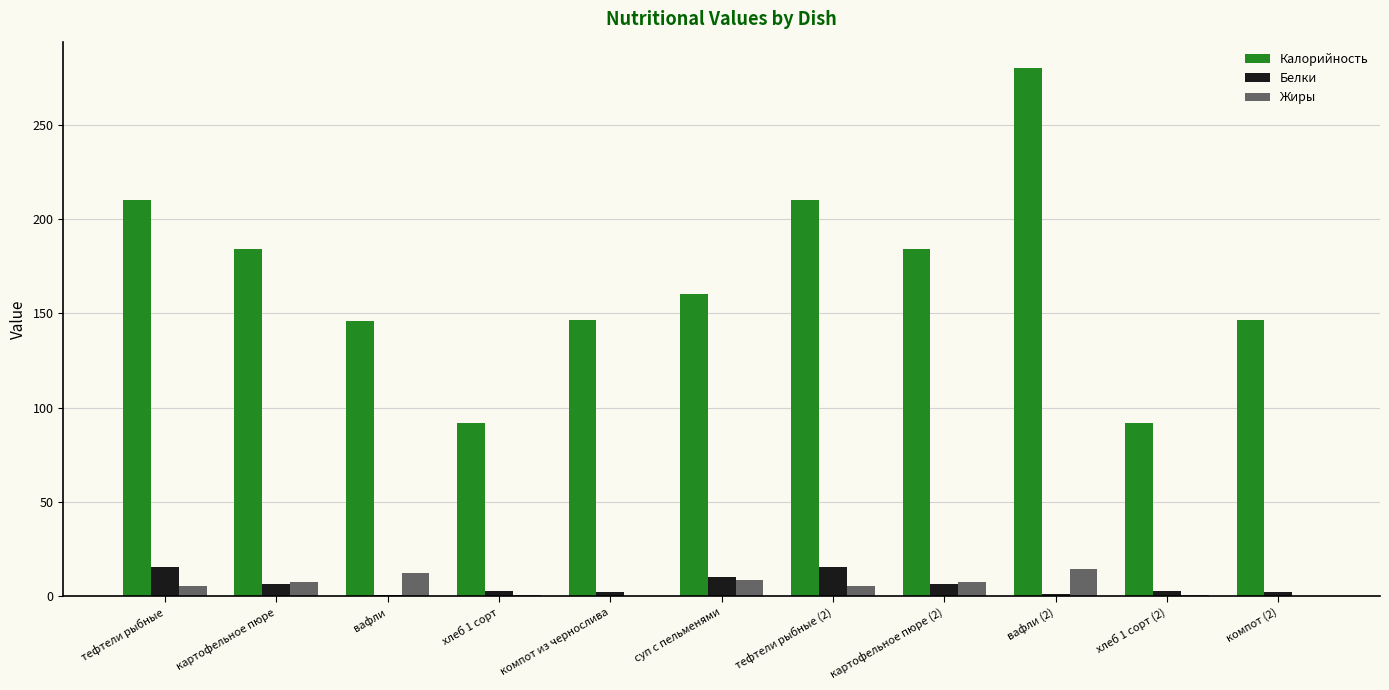

What is the sum of all Белки values?

65.7